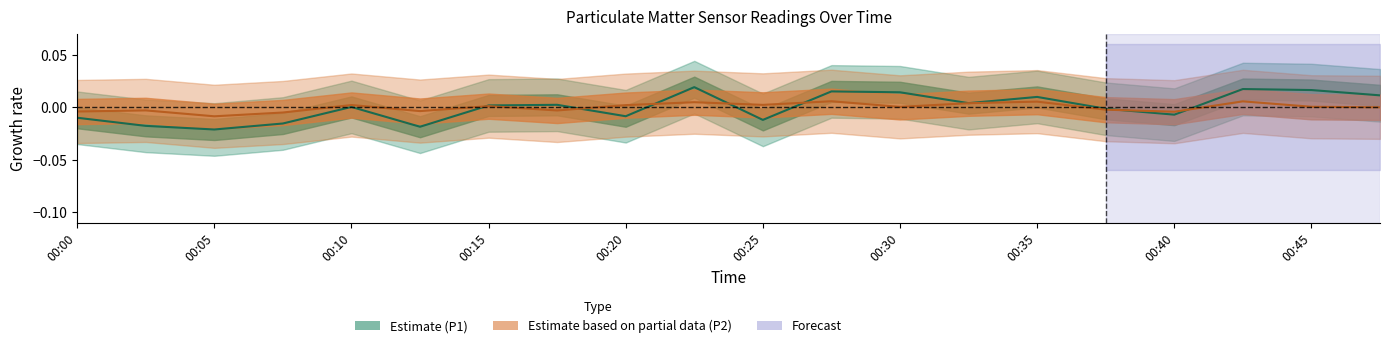

At which label does P2 (Estimate partial) reach its peak?

11